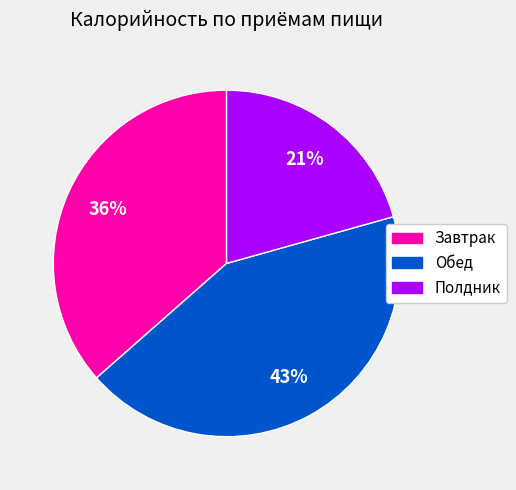

To the nearest percent, what is the difference between the largest and smallest slice percentages?

22%